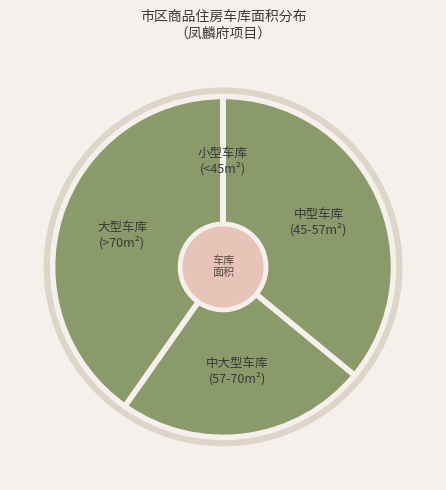

Does 中大型车库 (57-70m²) represent more than half of the total?

No